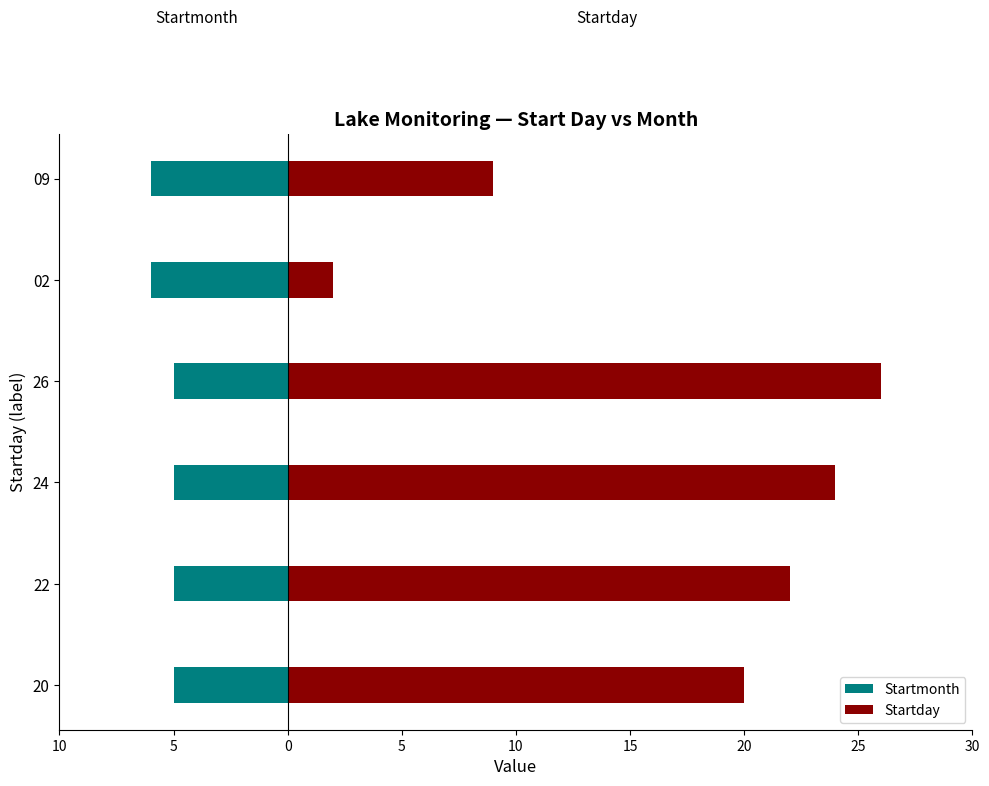

What is the minimum value shown in the chart?

-6